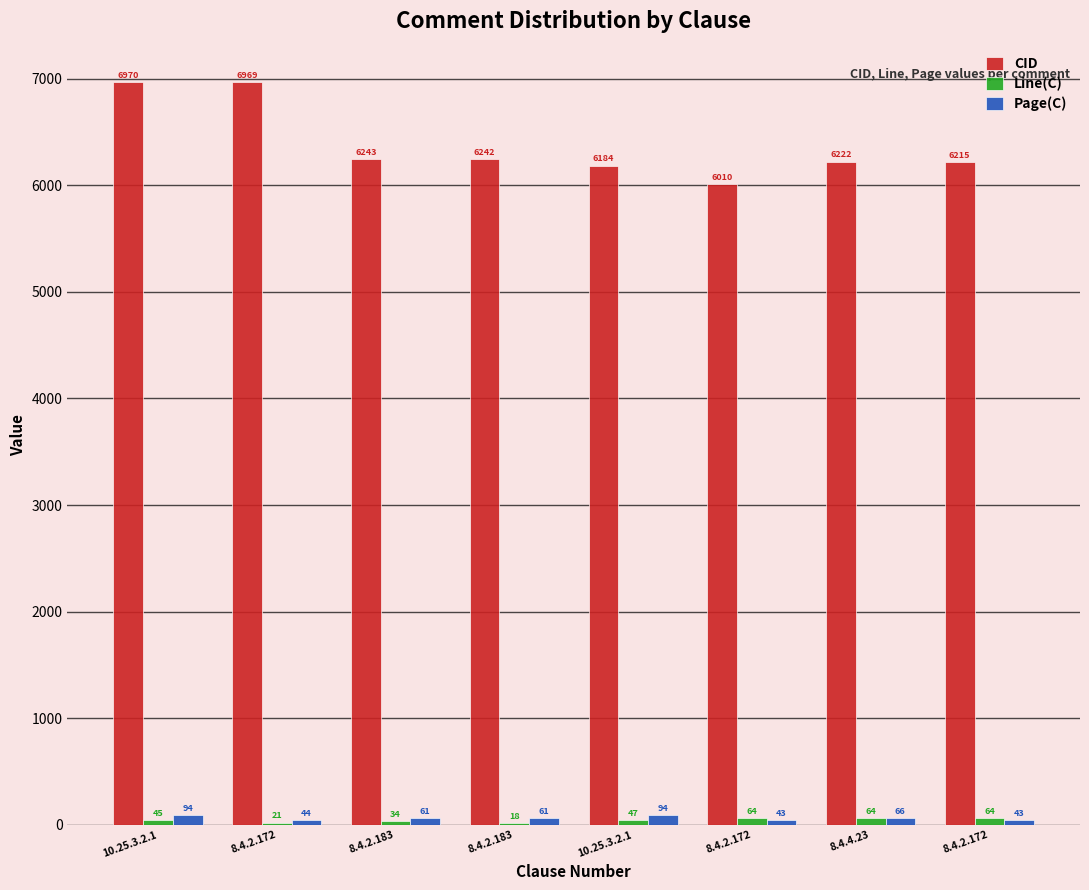

True or false: Page(C) has a value of 21 at 8.4.2.172.

False